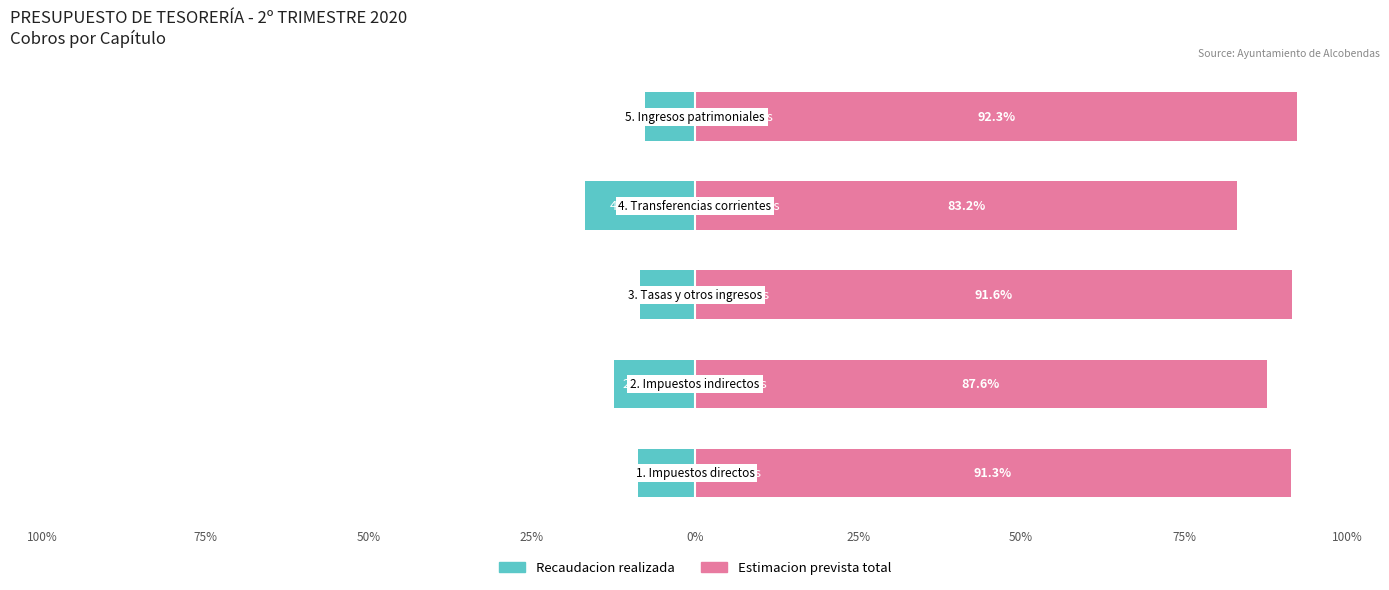

What are all the series names shown in the legend?

Recaudacion realizada, Estimacion prevista total